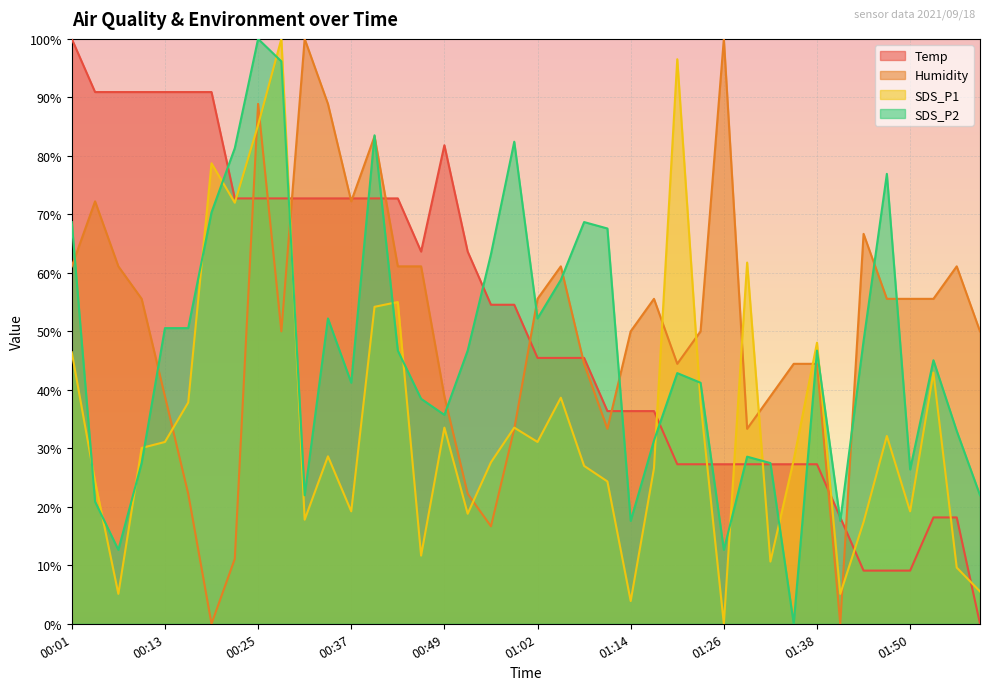

Is it true that SDS_P2 equals 9.3 at 01:29?

False